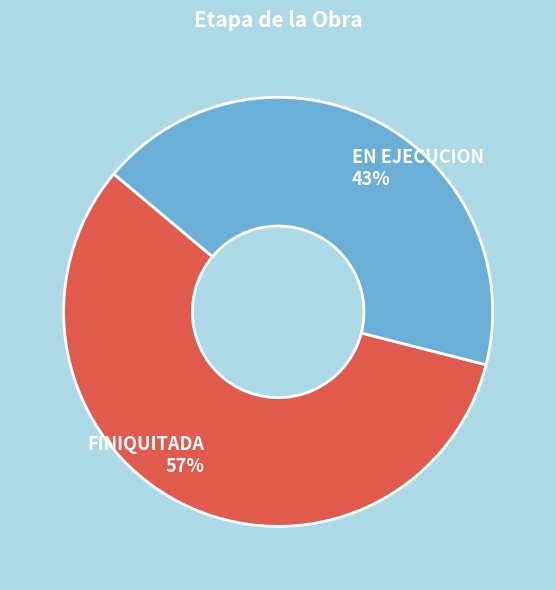

Is the sum of EN EJECUCION and FINIQUITADA greater than half?

Yes